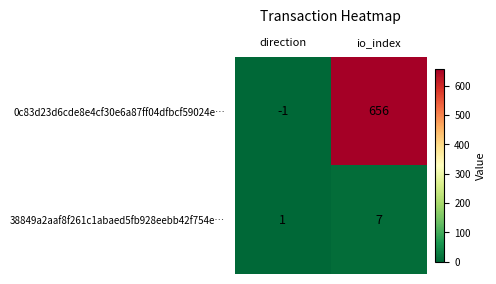

Reading left to right, extract all data points from this chart.

0c83d23d6cde8e4cf30e6a87ff04dfbcf59024e…: direction=-1	io_index=656
38849a2aaf8f261c1abaed5fb928eebb42f754e…: direction=1	io_index=7